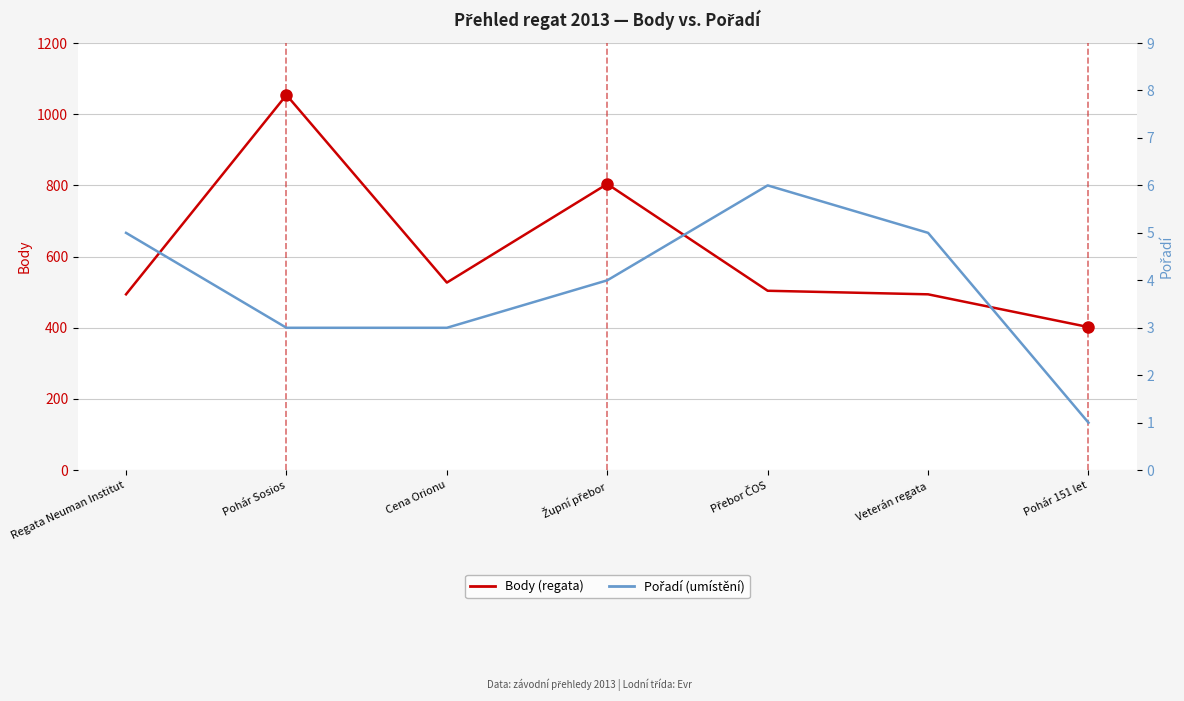

List the series in order of their overall mean, lowest first.

Pořadí, Body